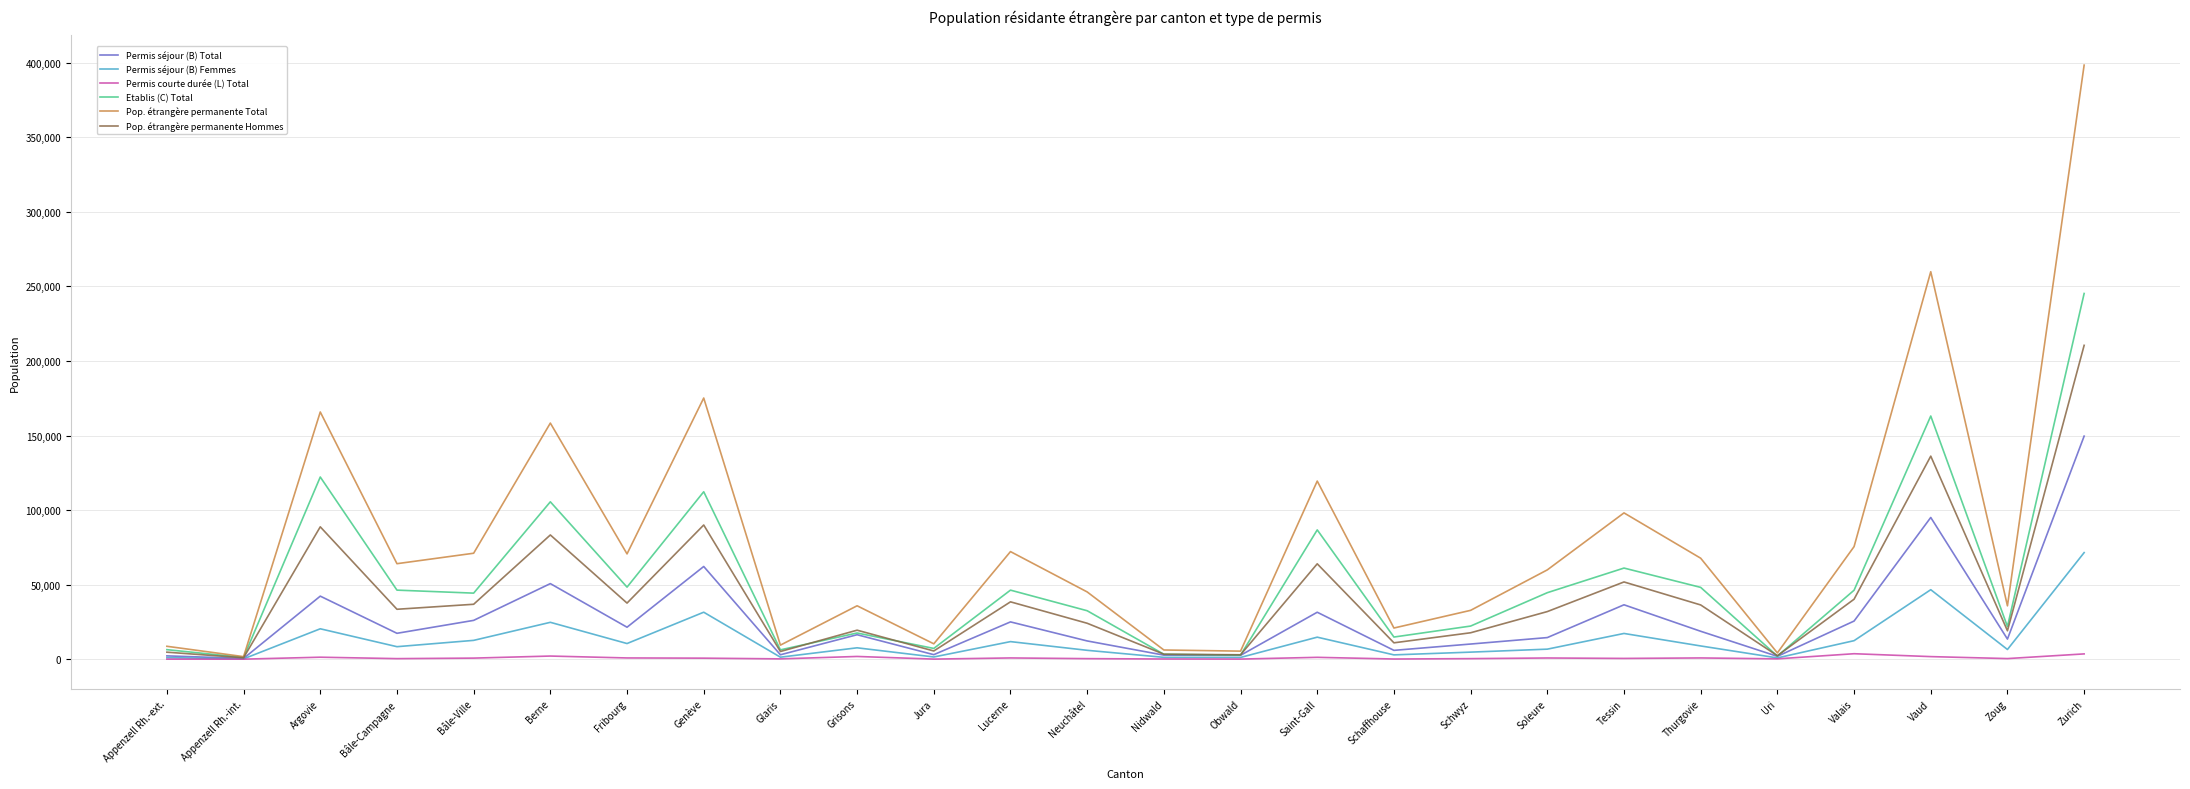

Is it true that Etablis (C) Total equals 2729 at Obwald?

True